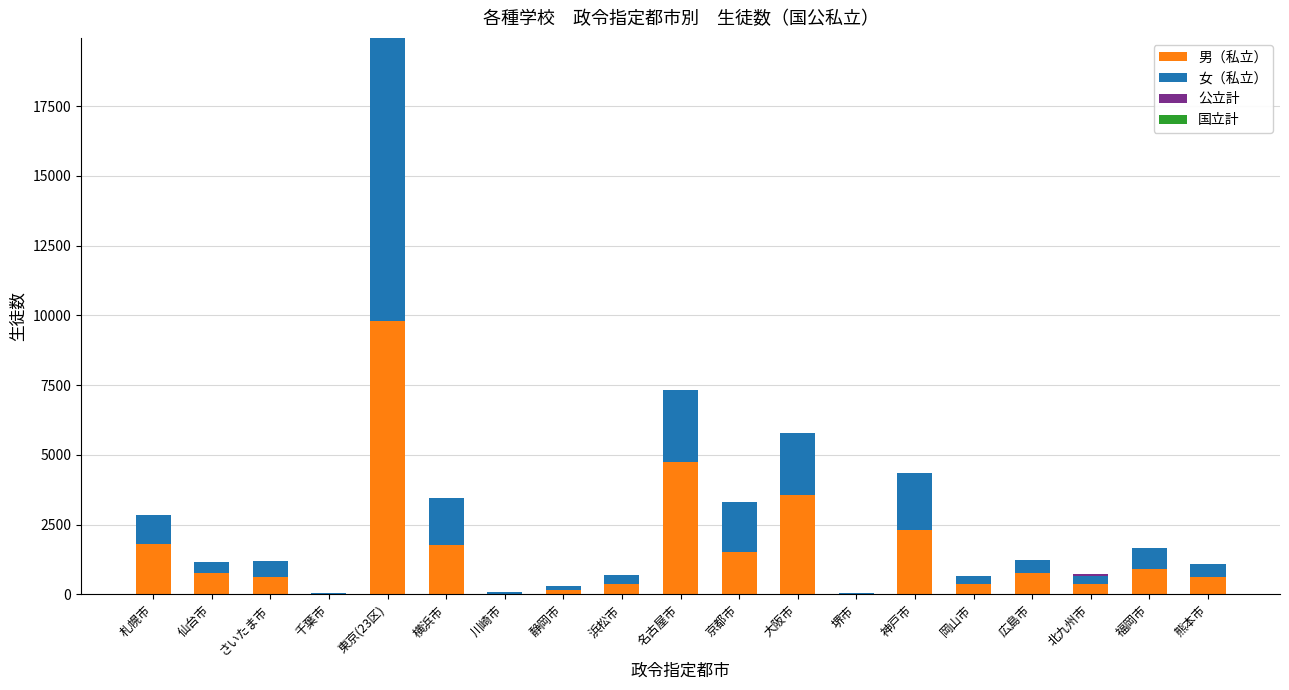

What is the sum of all 男（私立） values?

30503